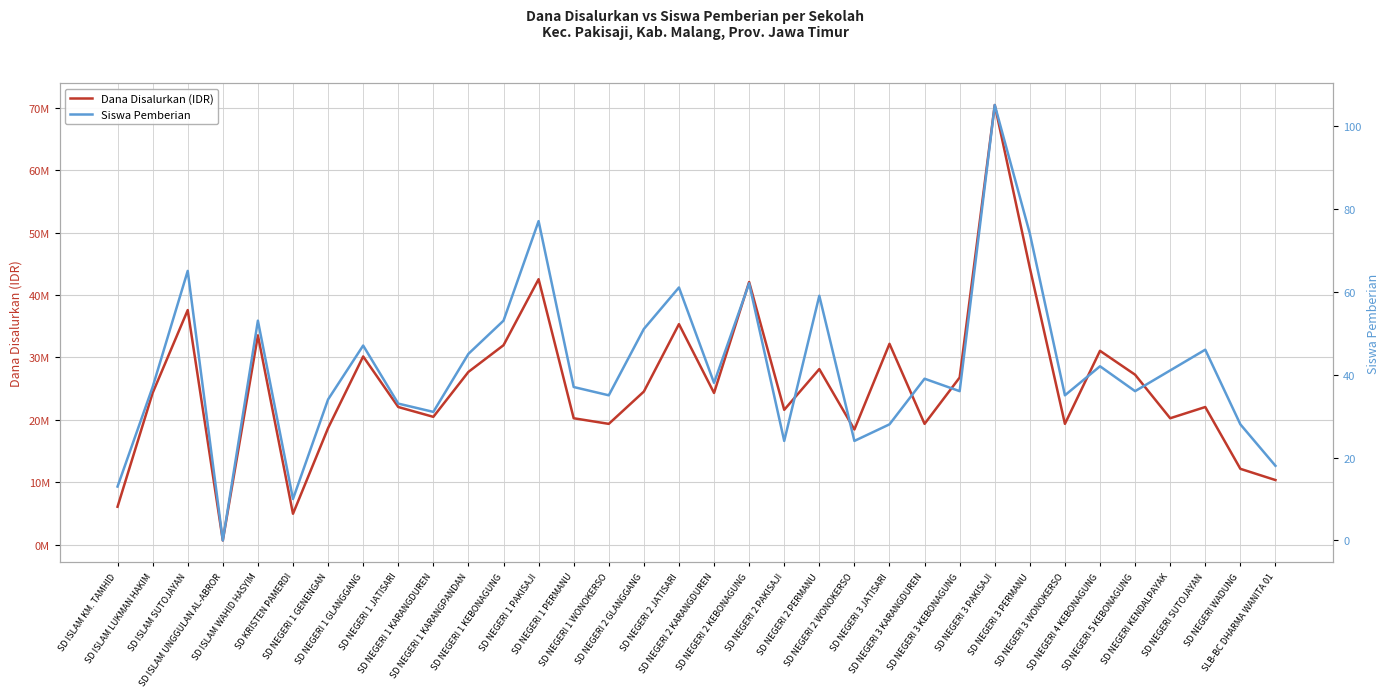

True or false: Siswa Pemberian and Dana Disalurkan (IDR) cross at least once.

False